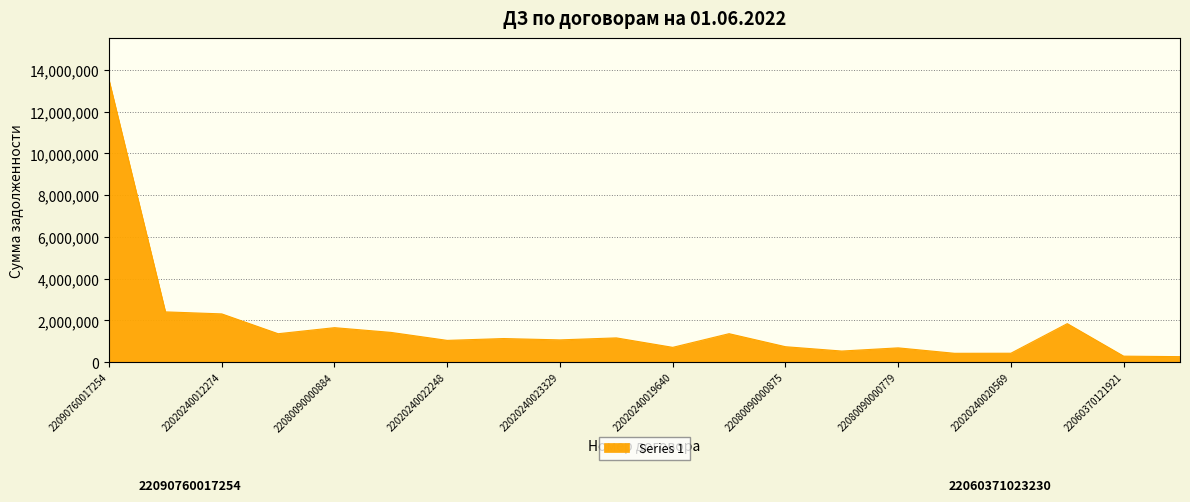

What is the greatest value displayed?

13510776.3